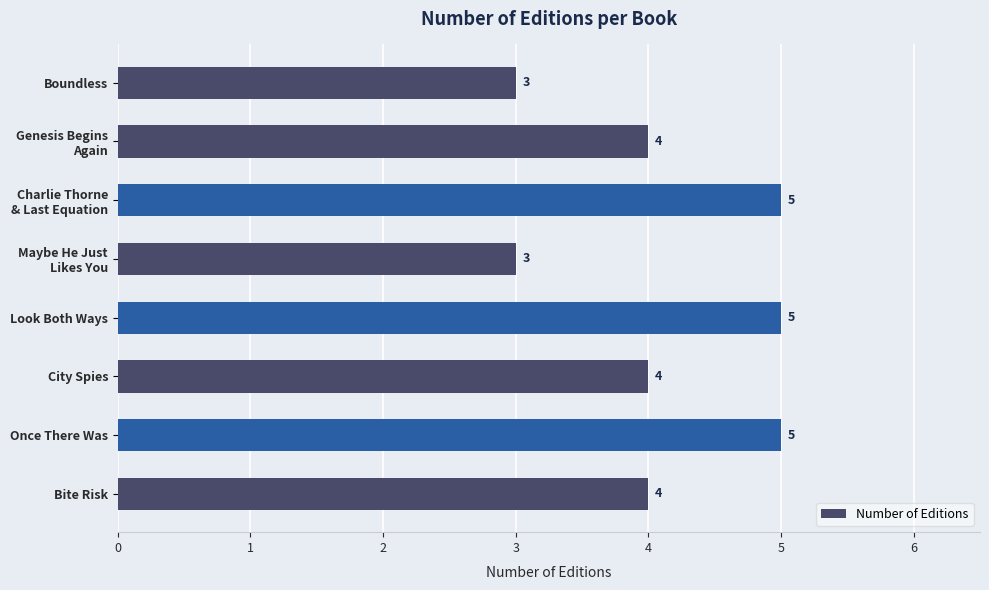

Reading bottom to top, extract all data points from this chart.

4	5	4	5	3	5	4	3